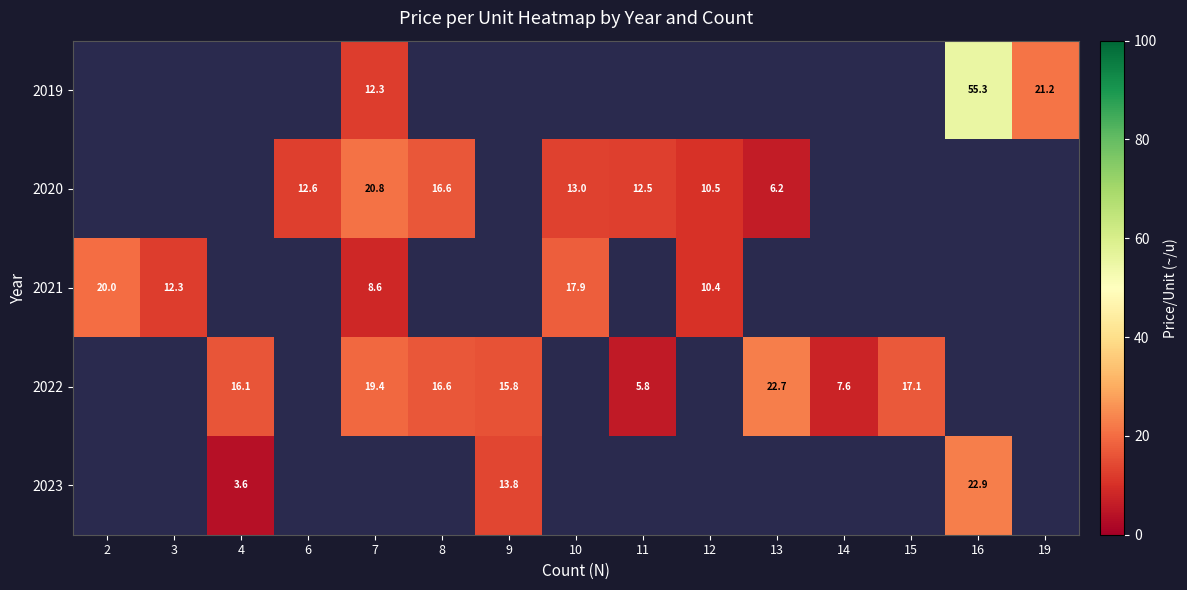

Which category has the highest value in the 2020 series?

2